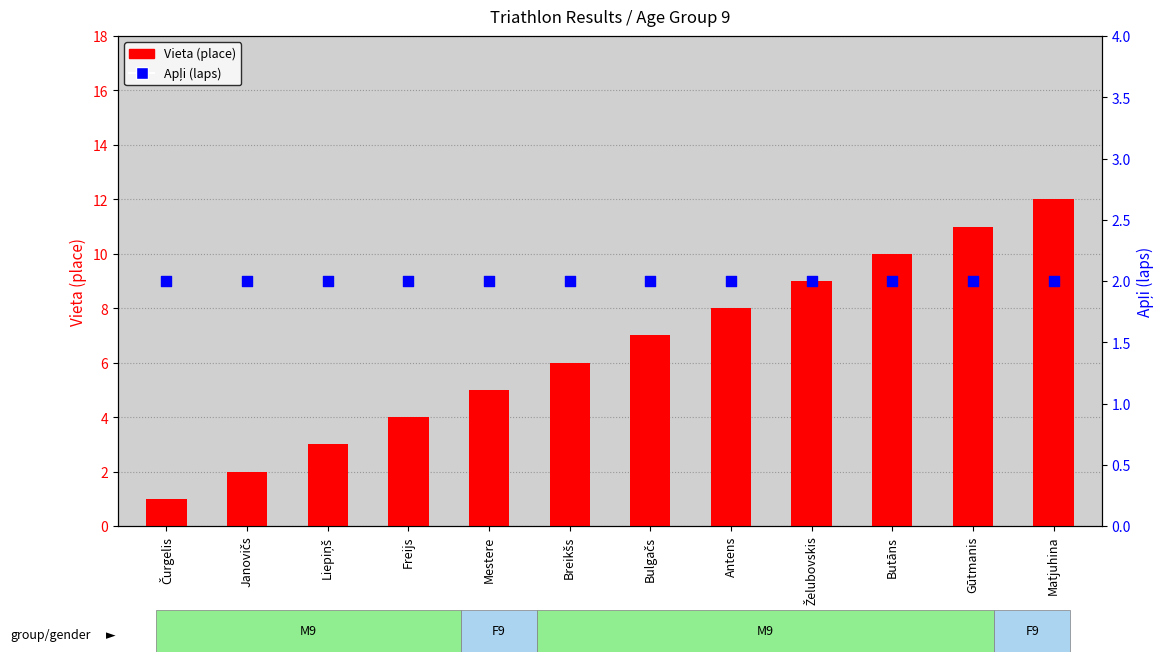

Which series has the largest total across all categories?

Vieta (place)